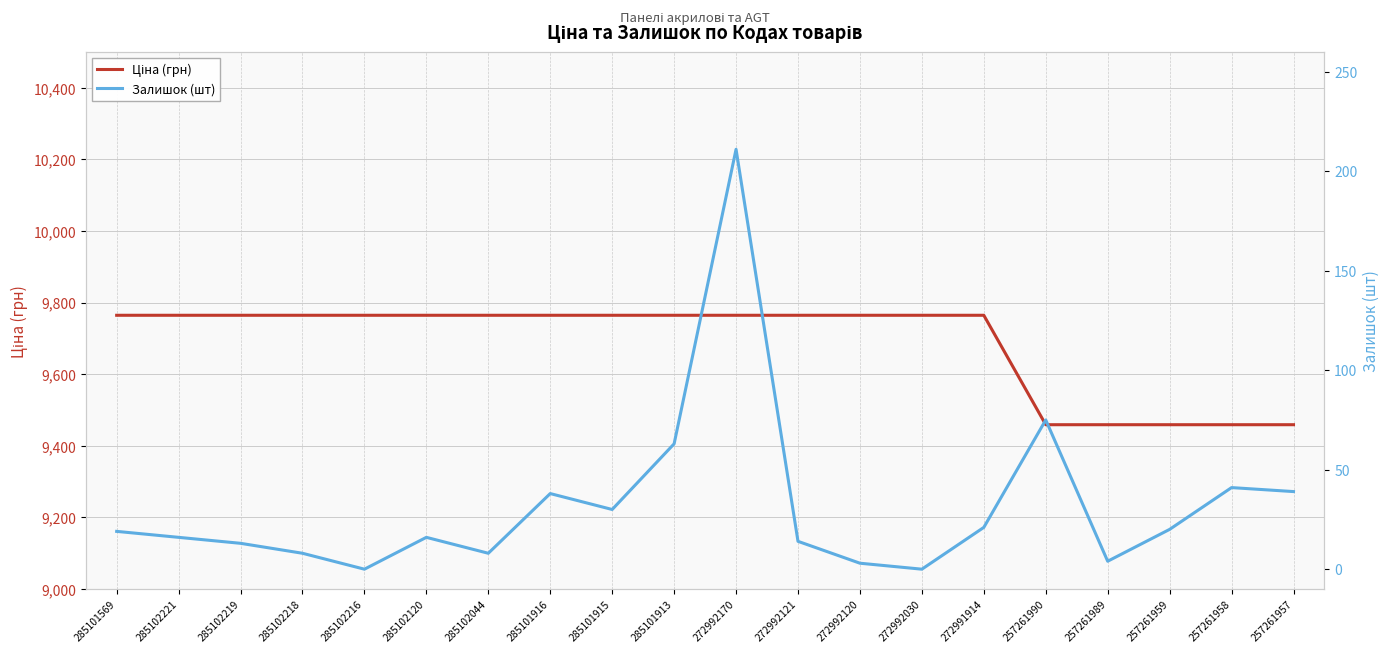

What is the label of the 4th point from the left?

285102218